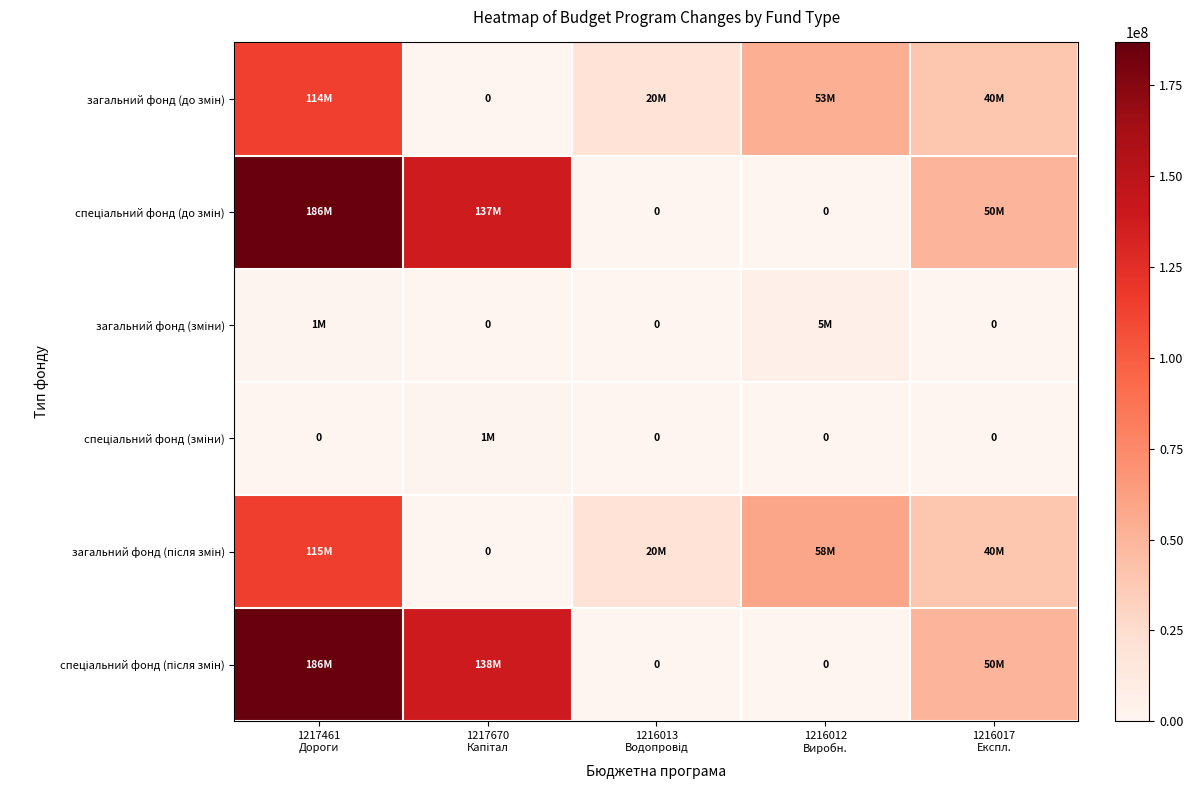

What is the difference between the highest and lowest values at 1217461
Дороги?

186800000